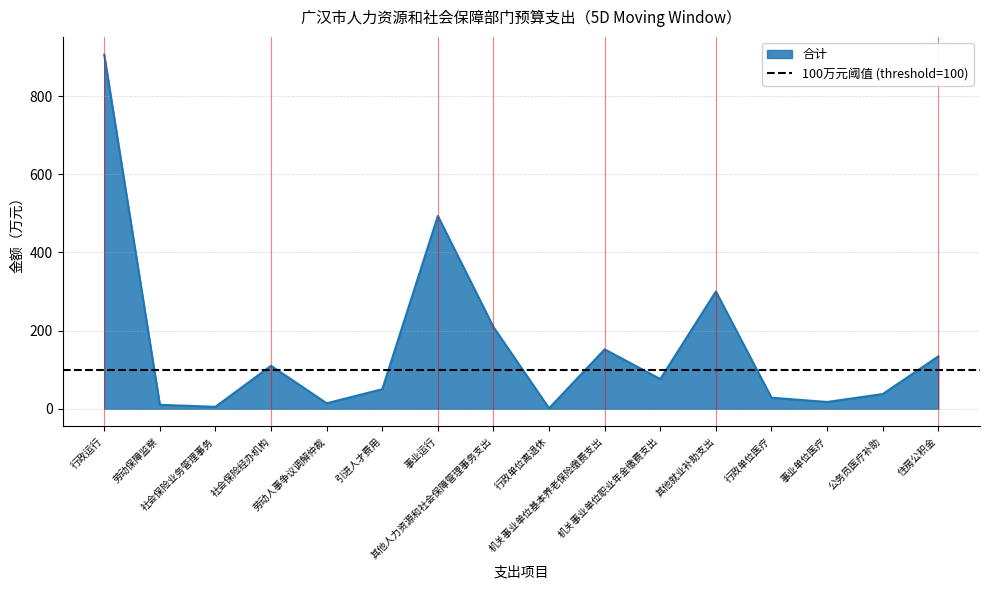

How many values are below 76?

8